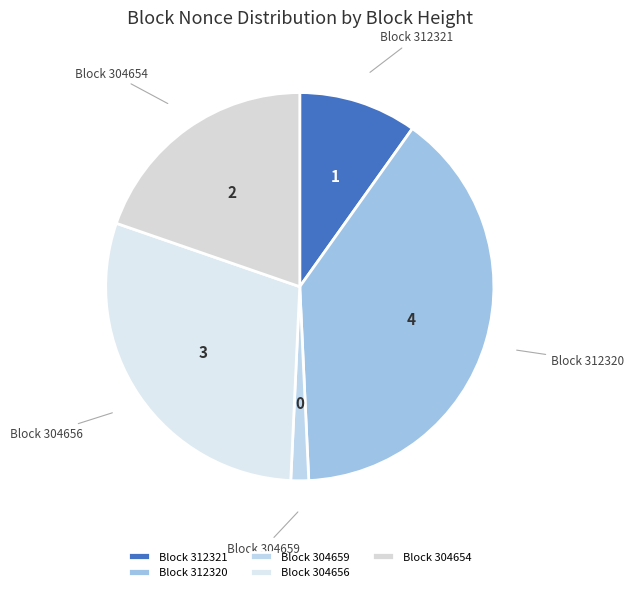

How many slices are in this pie chart?

5